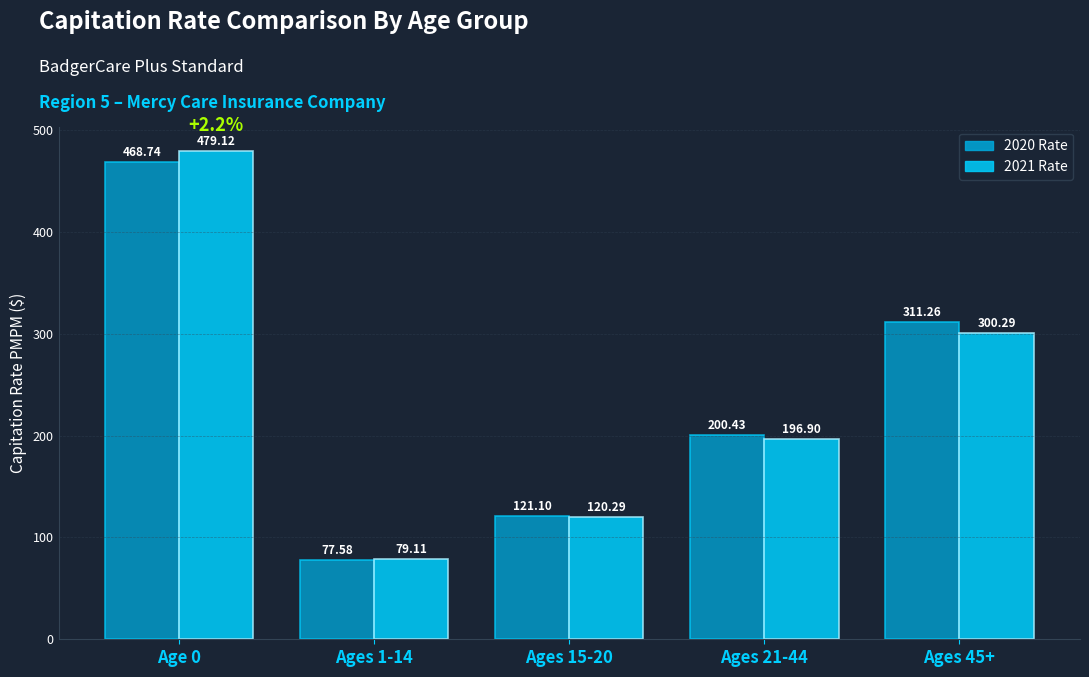

Are the bars horizontal?

No